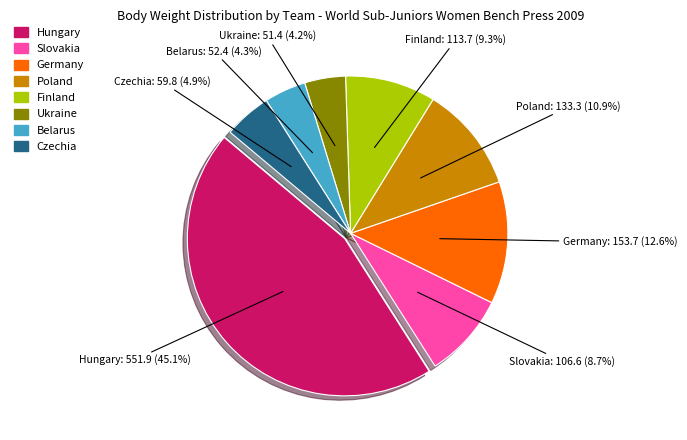

Is there any slice that represents more than half of the pie?

No